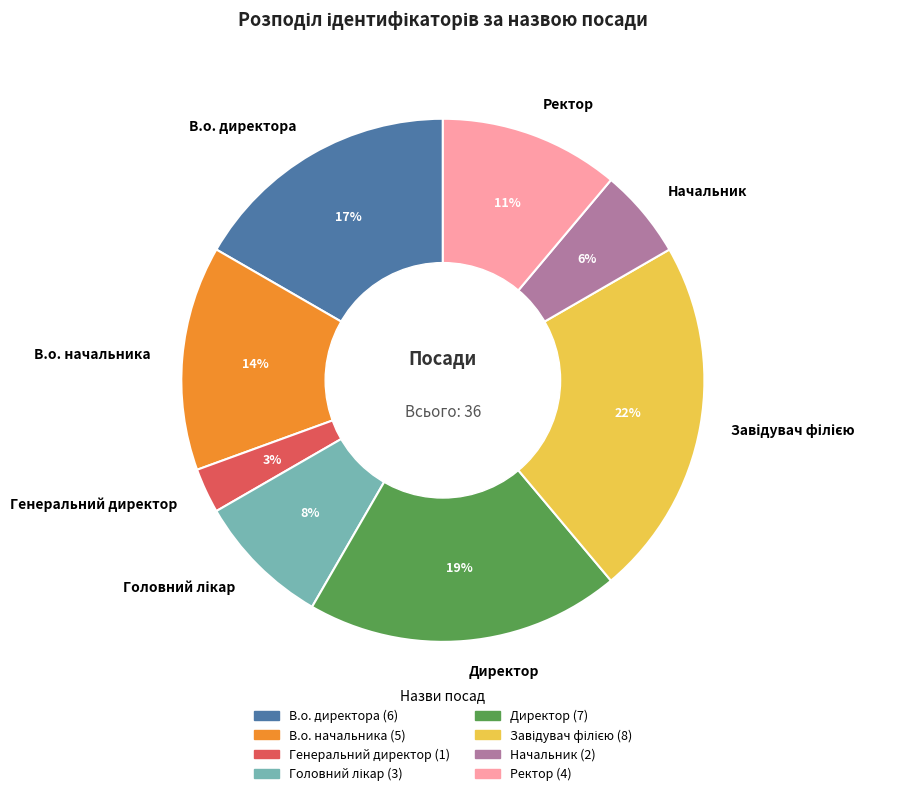

Between Начальник and В.о. директора, which is larger?

В.о. директора